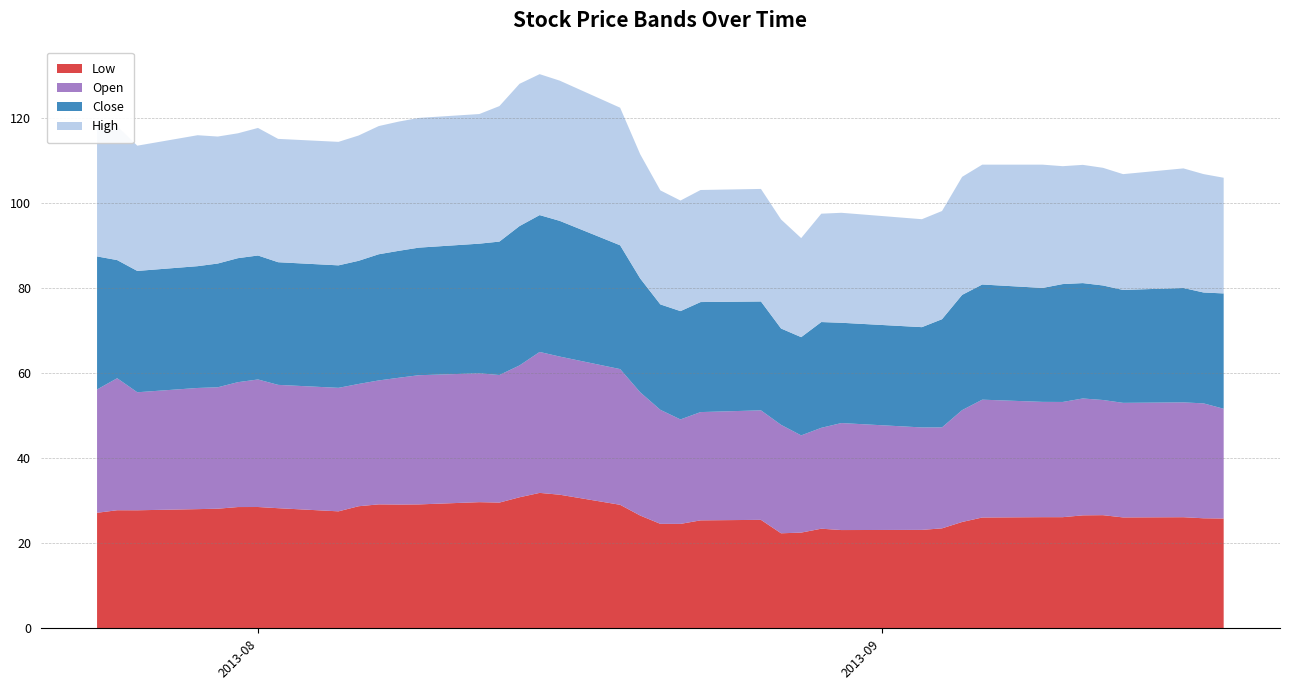

Reading right to left, transcribe all the data shown in this chart.

Low: 25.8	25.9	26.1	26.1	26.6	26.6	26.1	26.1	26.1	25.0	23.5	23.1	23.1	23.4	22.5	22.3	25.5	25.4	24.6	24.6	26.5	29.0	31.4	31.8	30.8	29.6	29.7	29.1	29.1	29.1	28.7	27.5	28.2	28.5	28.5	28.1	28.0	27.8	27.8	27.2
Open: 25.8	27.0	27.0	26.9	27.1	27.5	27.1	27.1	27.7	26.3	23.7	24.1	25.2	23.7	22.9	25.5	25.8	25.5	24.6	26.8	29.0	31.9	32.5	33.1	31.0	30.0	30.3	30.4	29.8	29.1	28.8	29.0	29.0	30.0	29.4	28.6	28.5	27.8	31.0	29.0
Close: 27.1	26.1	26.9	26.6	26.9	27.1	27.7	26.8	27.1	27.1	25.4	23.6	23.6	24.9	23.1	22.6	25.6	25.9	25.5	24.8	26.8	29.1	31.9	32.2	32.8	31.4	30.5	30.0	29.9	29.7	29.0	28.8	28.8	29.1	29.2	29.1	28.6	28.5	27.8	31.3
High: 27.2	27.8	28.1	27.2	27.7	27.8	27.7	29.0	28.2	27.8	25.4	25.4	25.9	25.5	23.3	25.6	26.5	26.4	26.0	26.8	29.2	32.4	33.0	33.1	33.5	31.9	30.5	30.5	30.4	30.1	29.5	29.0	29.0	30.0	29.4	29.9	30.8	29.4	31.5	32.0